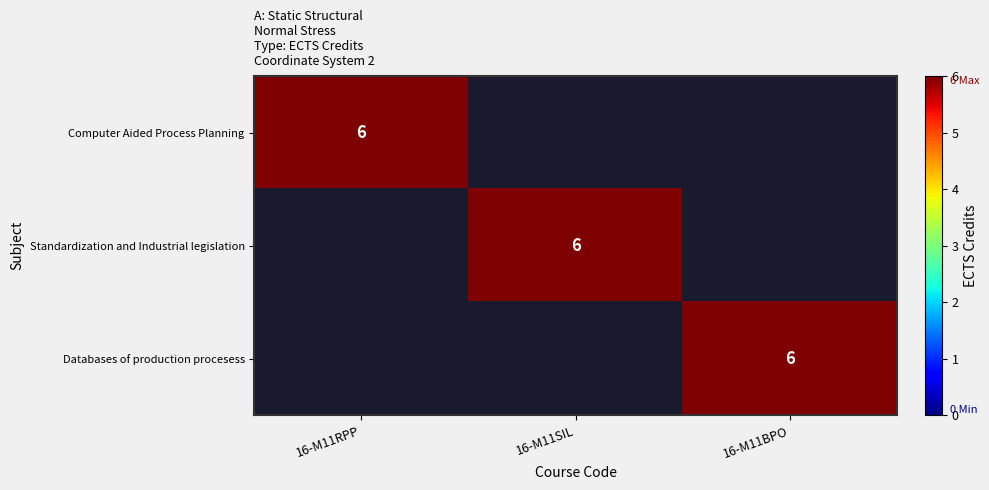

The value of Standardization and Industrial legislation at 16-M11SIL is 6. True or false?

True